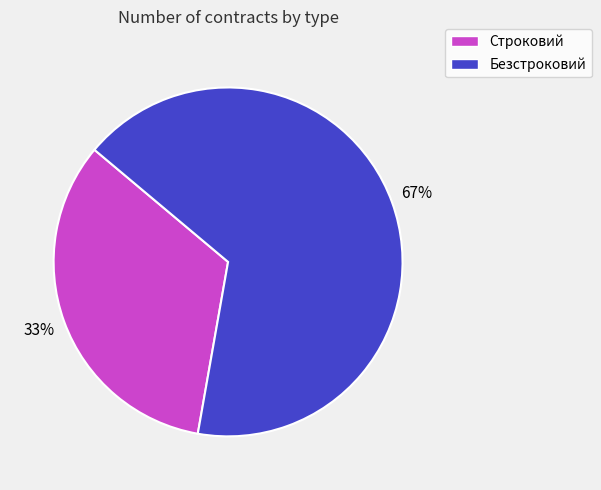

Is the sum of Безстроковий and Строковий greater than half?

Yes